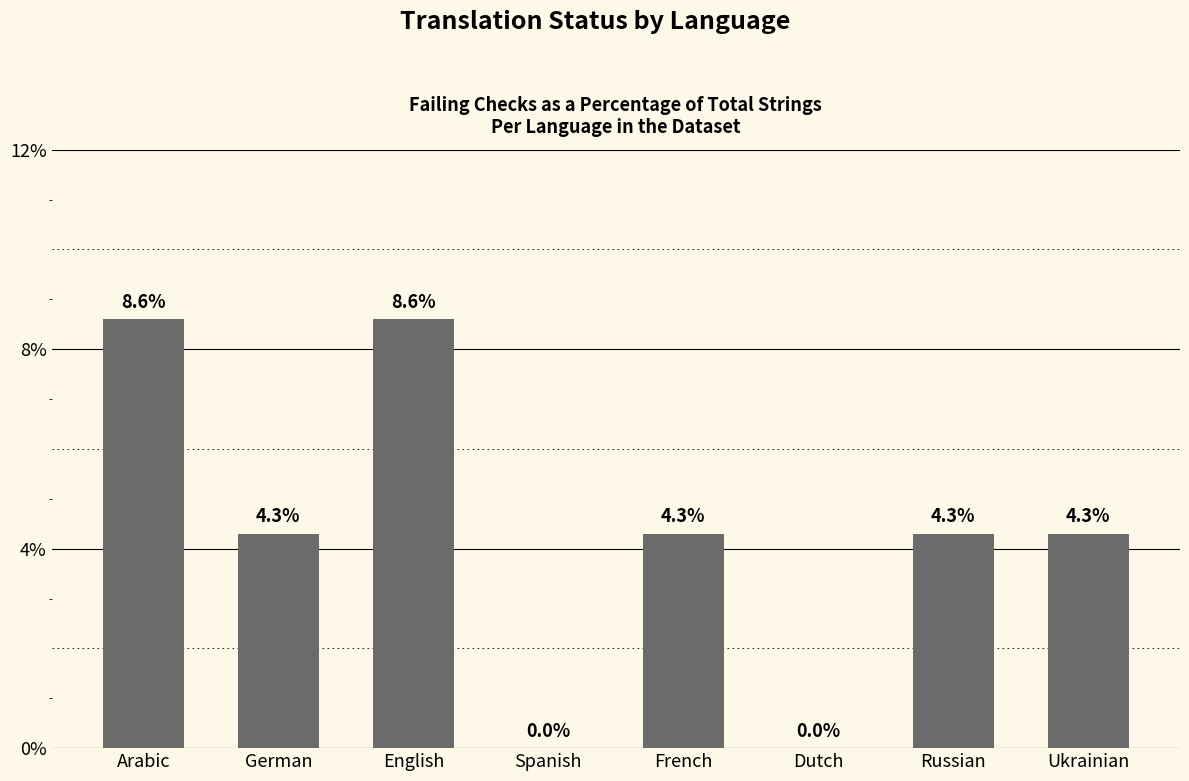

What is the change in value from Dutch to Ukrainian?

+4.3